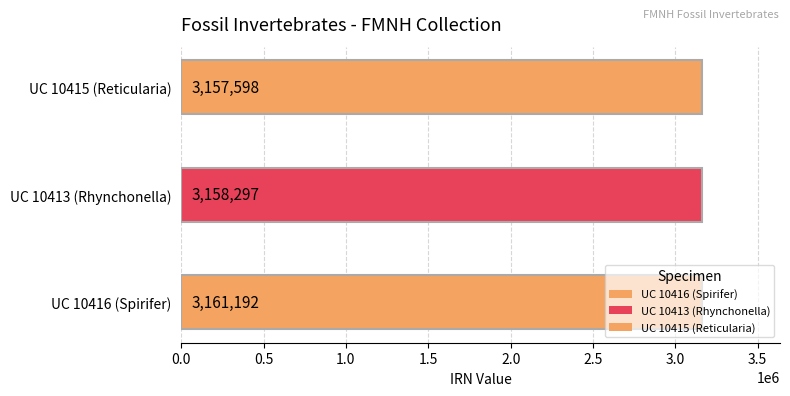

How many values are below 3158297?

1